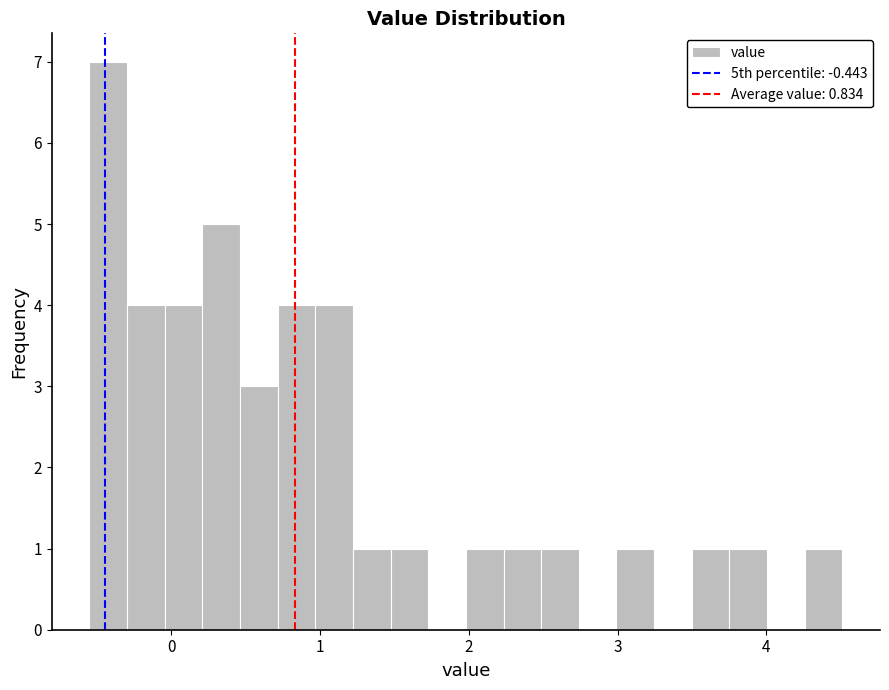

Read against the x-axis, roughly where is the centre of the tallest bar?

-0.4